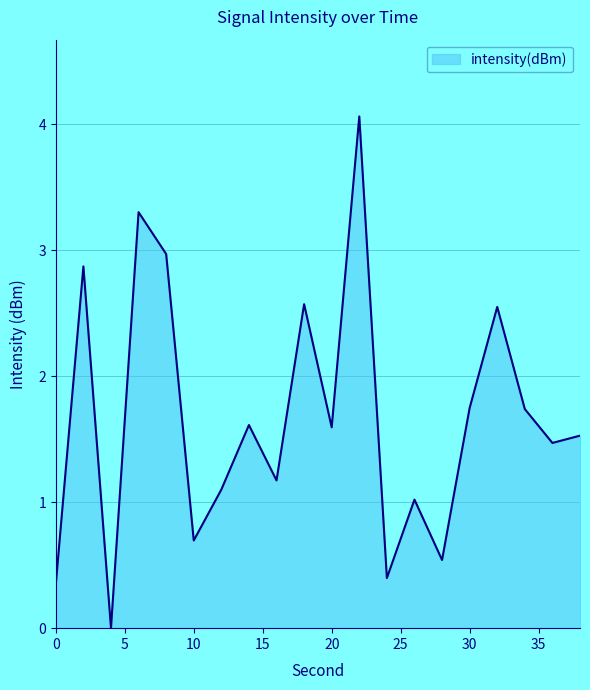

What is the greatest value displayed?

4.1